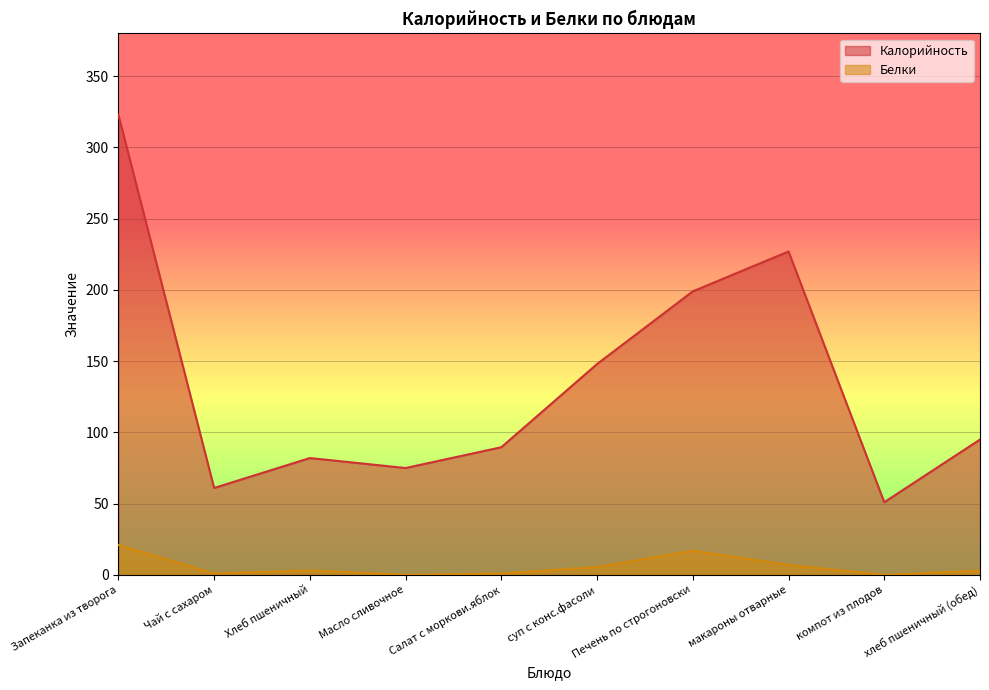

Reading left to right, transcribe all the data shown in this chart.

Калорийность: 323.0	61.0	82.0	75.0	89.6	148.0	199.0	227.0	51.0	95.0
Белки: 21.0	1.0	3.2	0.0	1.0	5.5	17.0	7.0	0.0	3.0